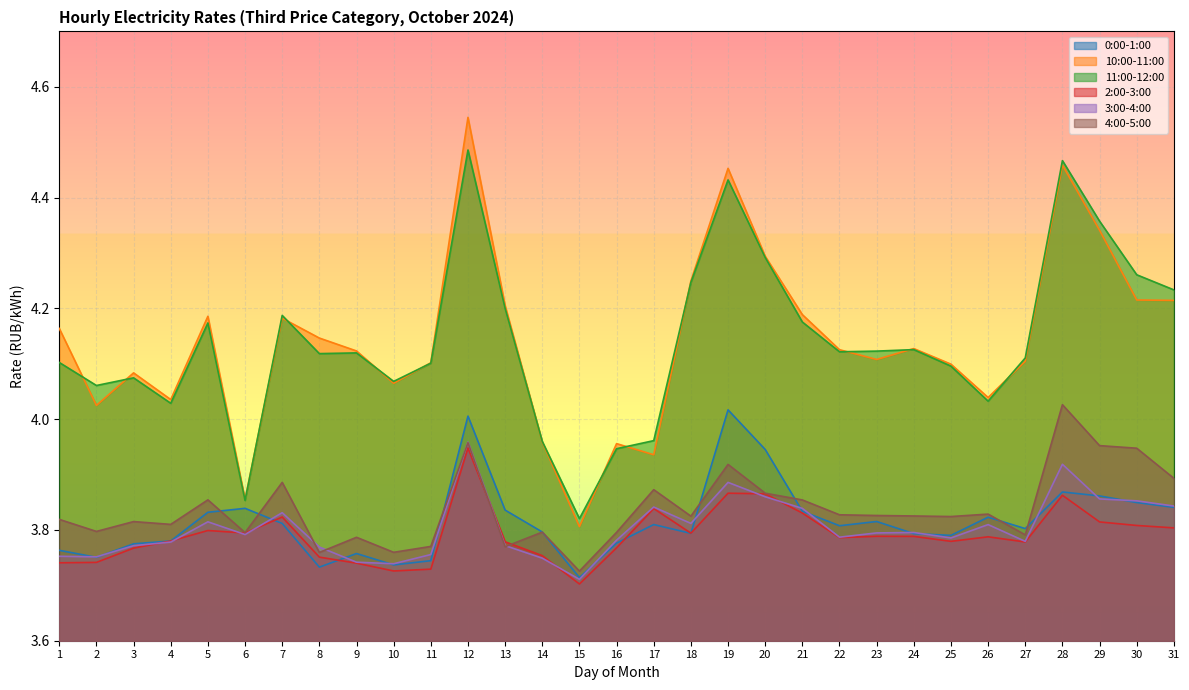

In 0:00-1:00, how many points are higher than both neighbors (excluding endpoints)?

8